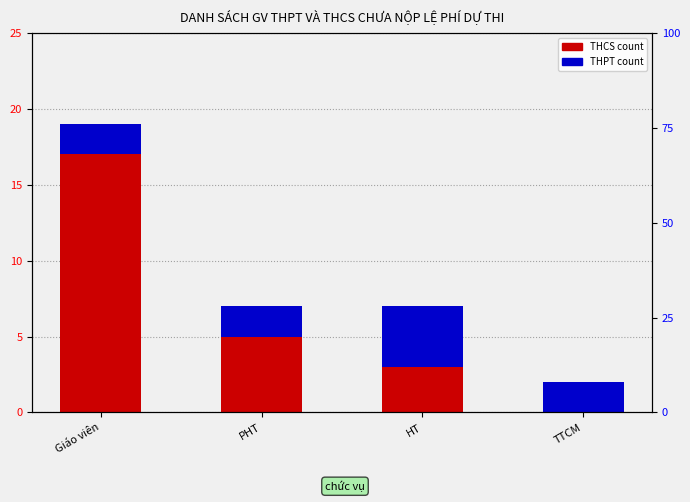

Which series has the largest total across all categories?

THCS count